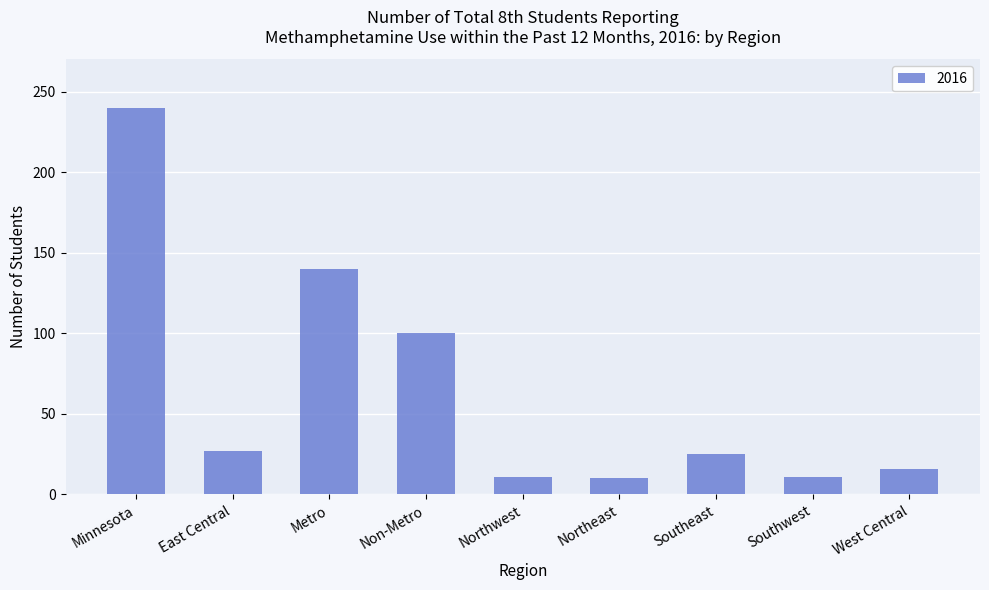

The value at Minnesota is 240. True or false?

True